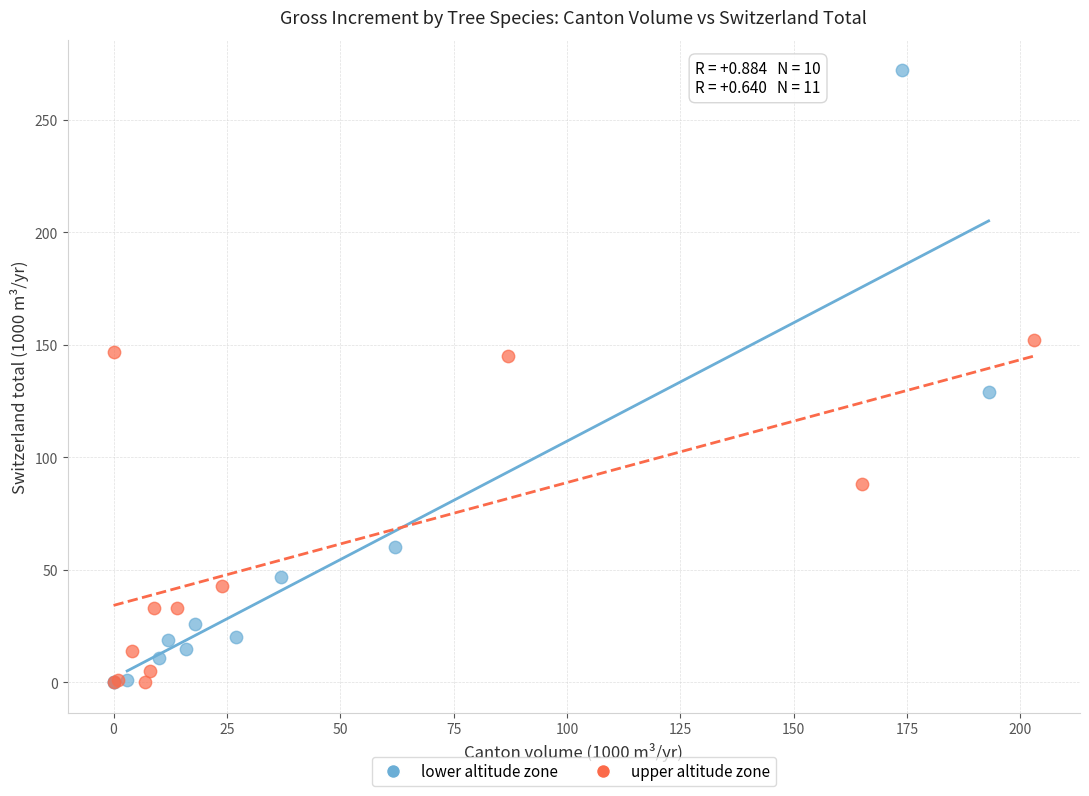

Which series has the largest Y range (max minus min)?

lower altitude zone